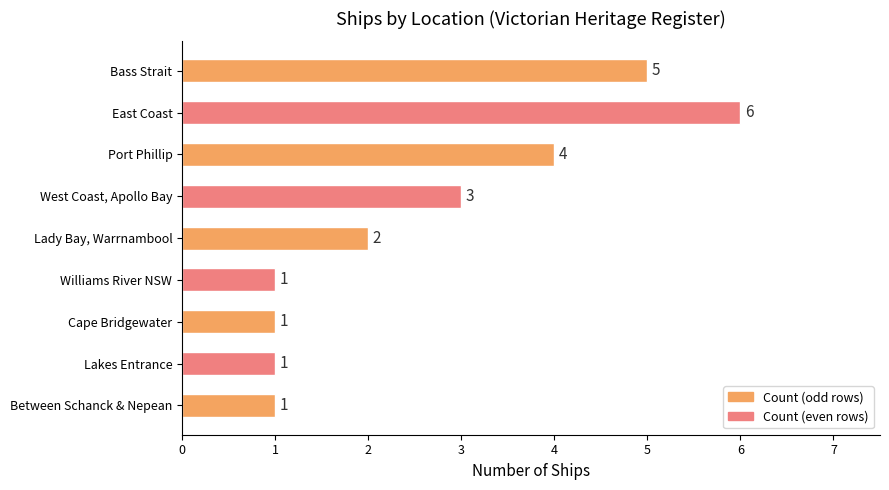

What is the maximum value shown in the chart?

6